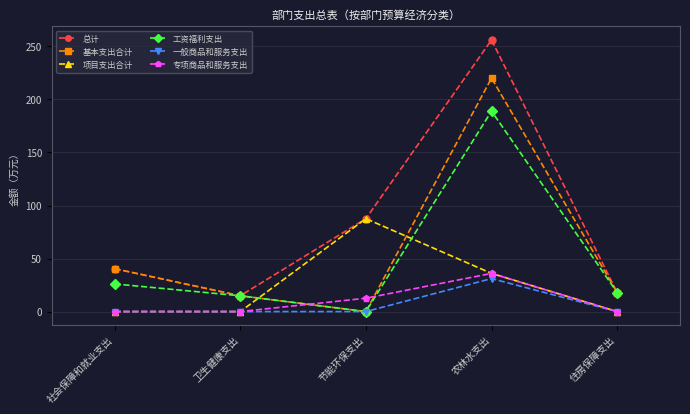

Reading right to left, list all the values displayed in this chart.

总计: 17.9	256.1	87.6	14.9	40.4
基本支出合计: 17.9	220.1	0.0	14.9	40.4
项目支出合计: 0.0	36.0	87.6	0.0	0.0
工资福利支出: 17.9	189.0	0.0	14.9	26.1
一般商品和服务支出: 0.0	31.1	0.0	0.0	0.0
专项商品和服务支出: 0.0	36.0	12.6	0.0	0.0